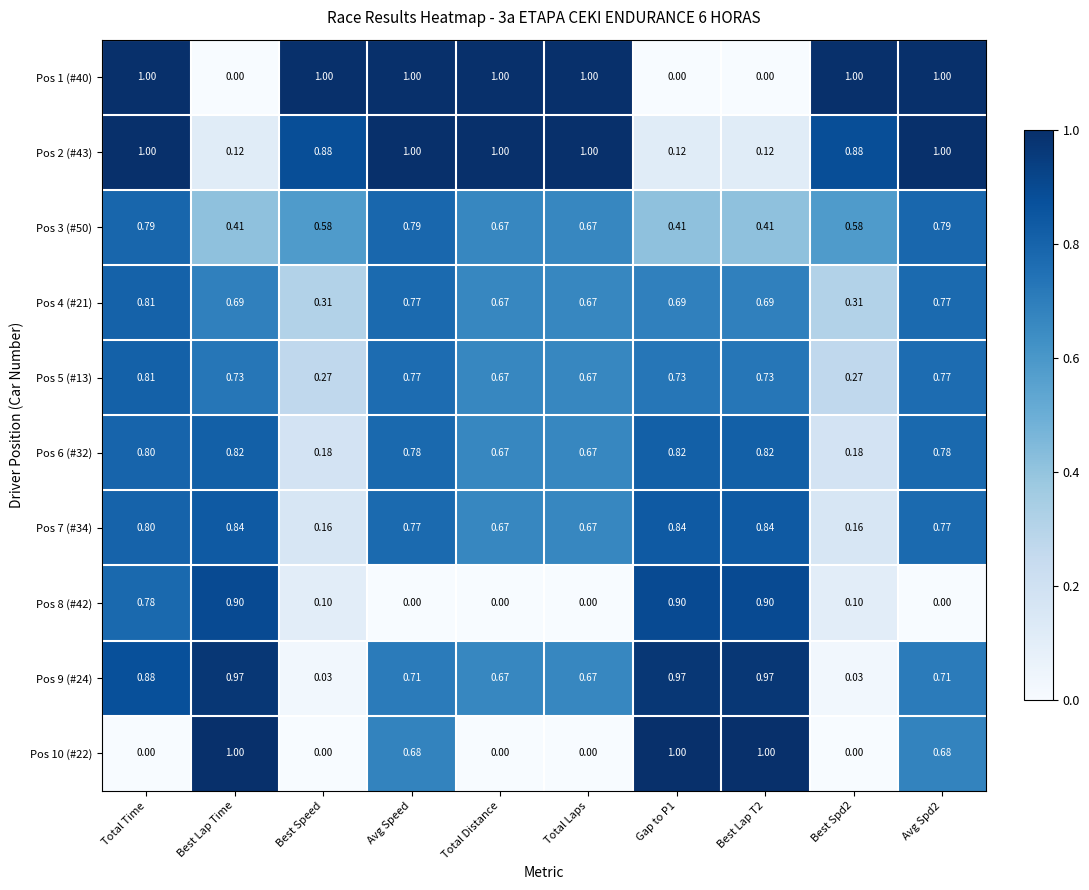

Is the value of Pos 7 (#34) at Best Lap T2 greater than the value of Pos 1 (#40) at Best Speed?

No